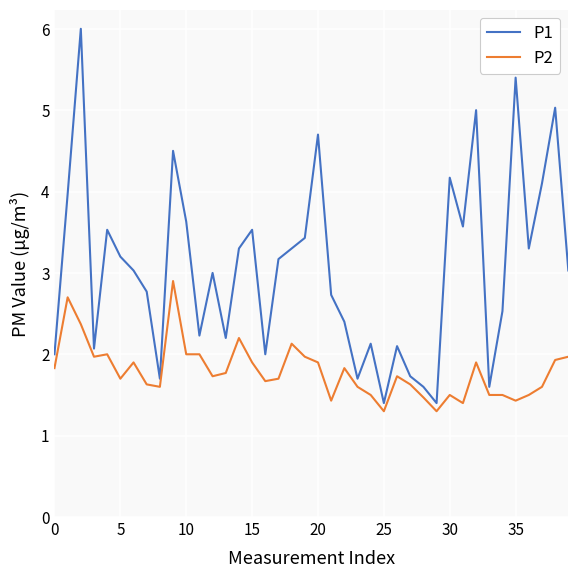

True or false: P2 and P1 cross at least once.

False